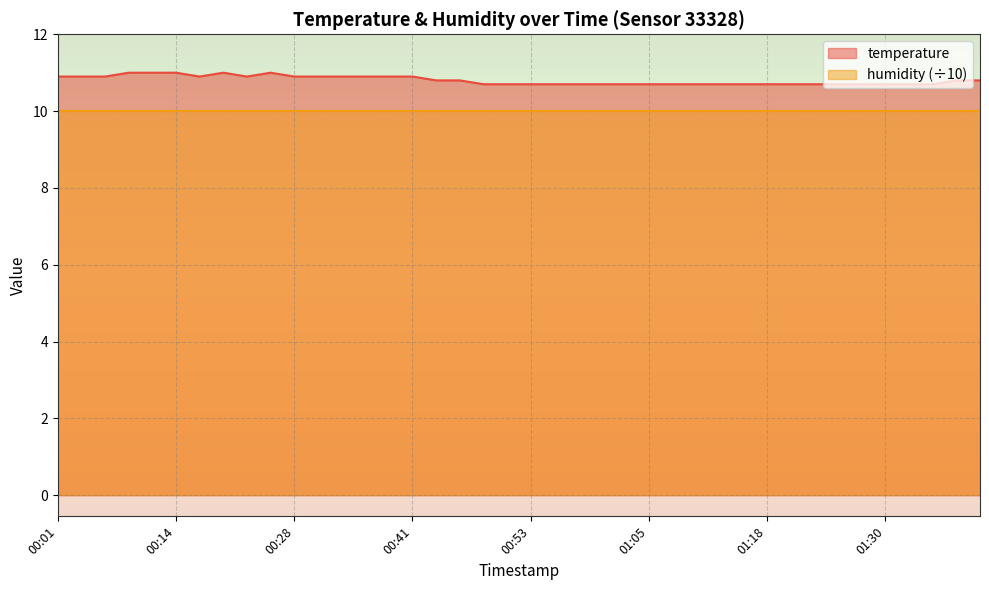

Reading right to left, extract all data points from this chart.

10.8	10.8	10.7	10.7	10.7	10.7	10.7	10.7	10.7	10.7	10.7	10.7	10.7	10.7	10.7	10.7	10.7	10.7	10.7	10.7	10.7	10.7	10.8	10.8	10.9	10.9	10.9	10.9	10.9	10.9	11.0	10.9	11.0	10.9	11.0	11.0	11.0	10.9	10.9	10.9